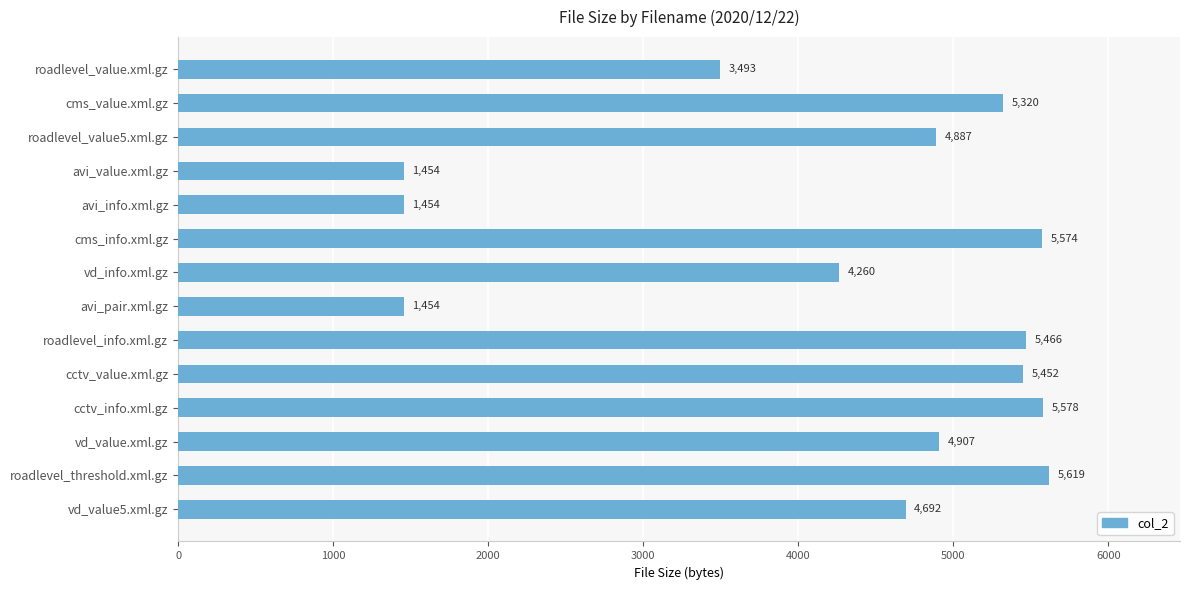

Are the bars horizontal?

Yes